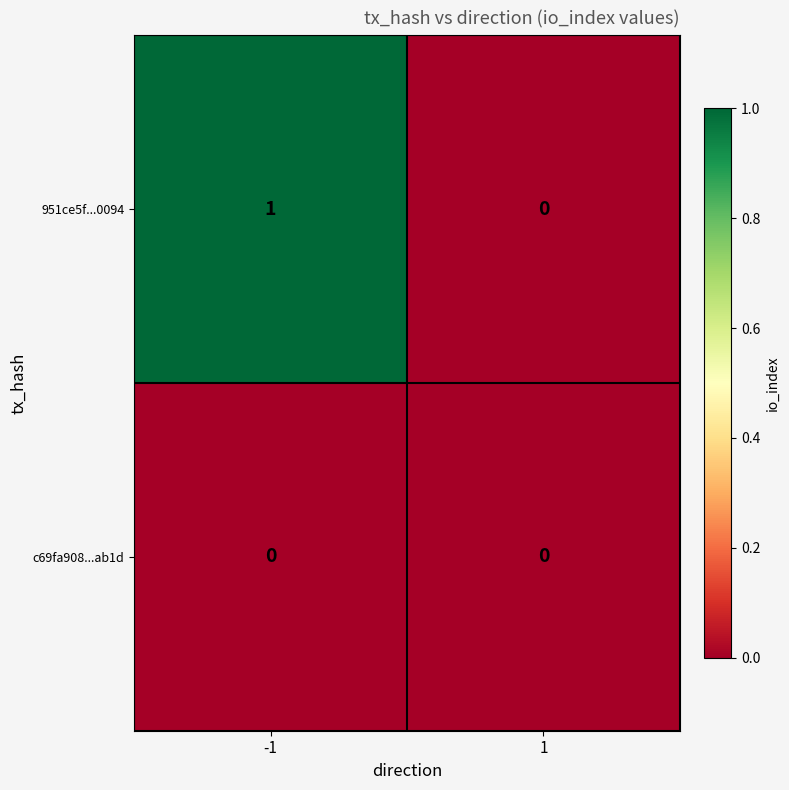

Rank the series by their average value, from lowest to highest.

c69fa908...ab1d, 951ce5f...0094